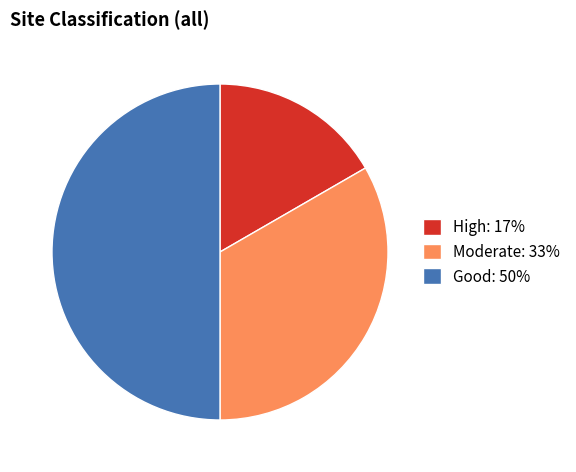

What is the ratio of the value at Moderate: 33% to the value at High: 17%?

2.0